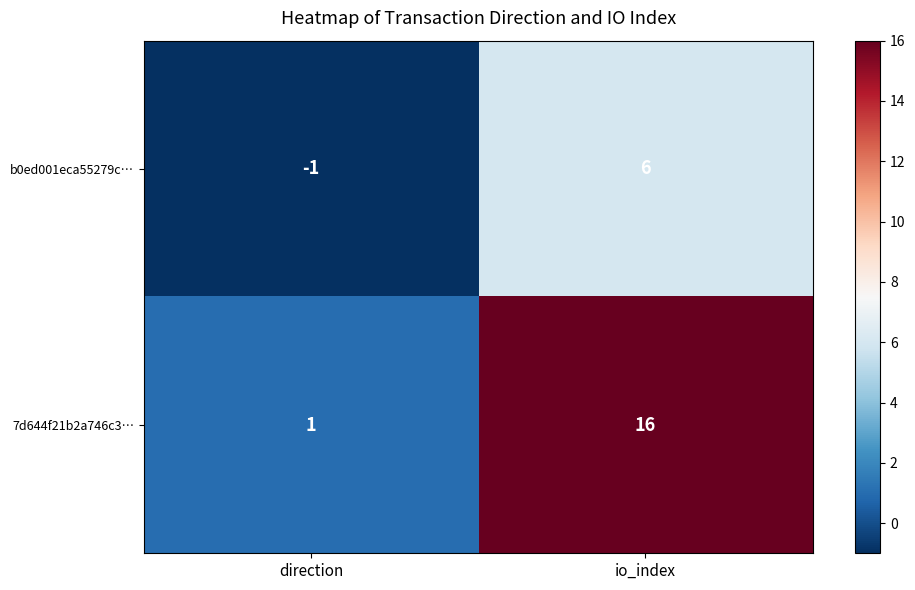

How many data points does each series have?

2